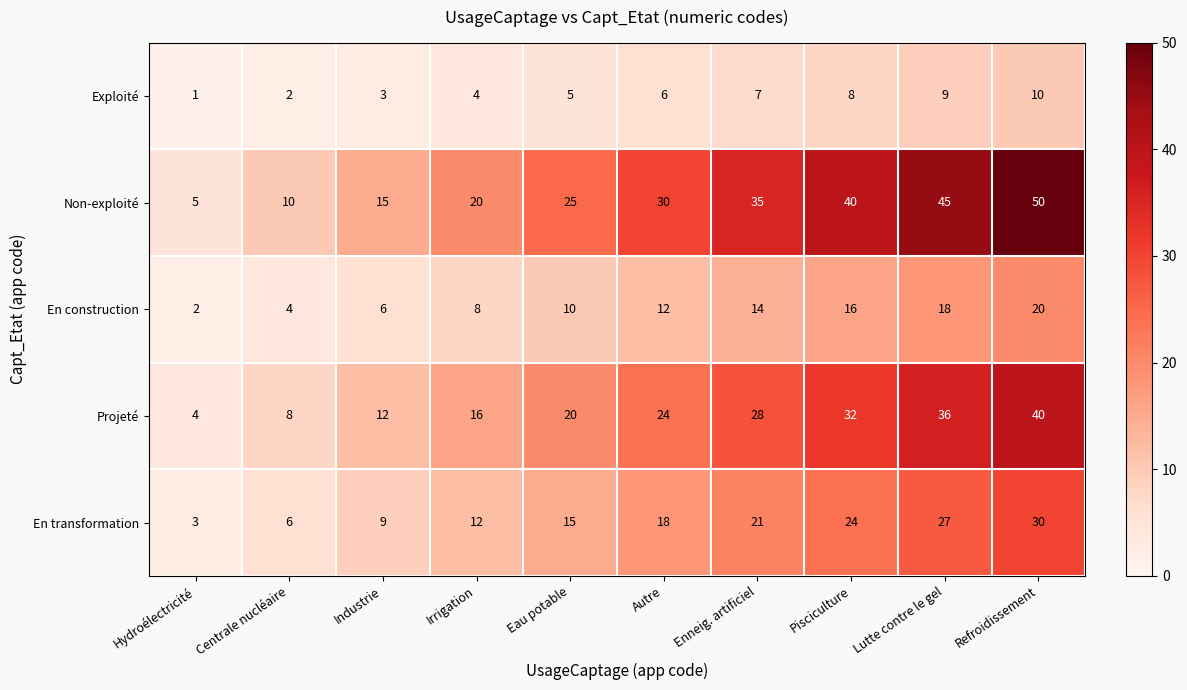

At which category is the sum across all series the highest?

Refroidissement